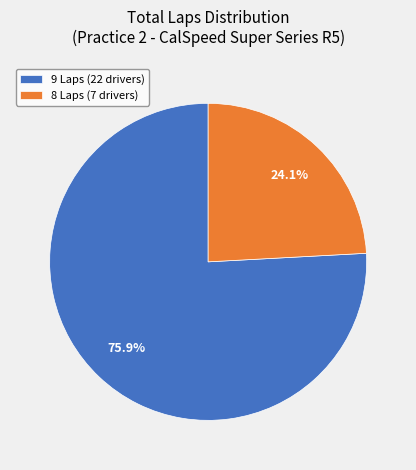

How many segments does this pie chart have?

2